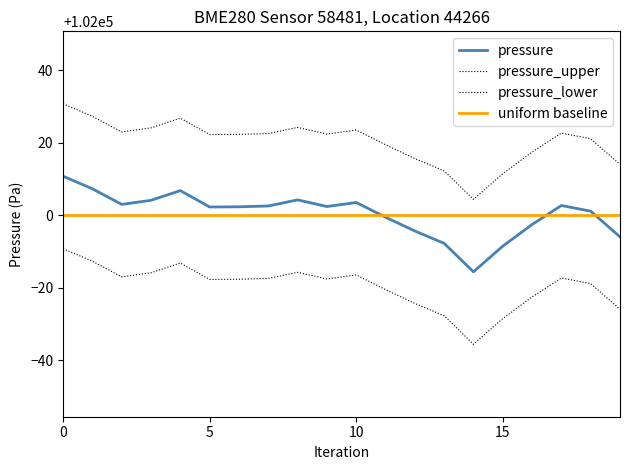

Does the chart display data point markers on the line(s)?

No